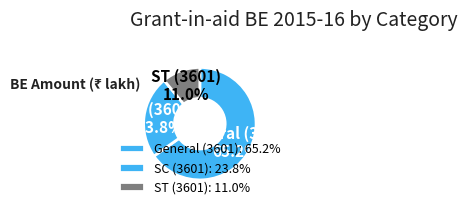

Is the sum of General (3601) and SC (3601) greater than half?

Yes